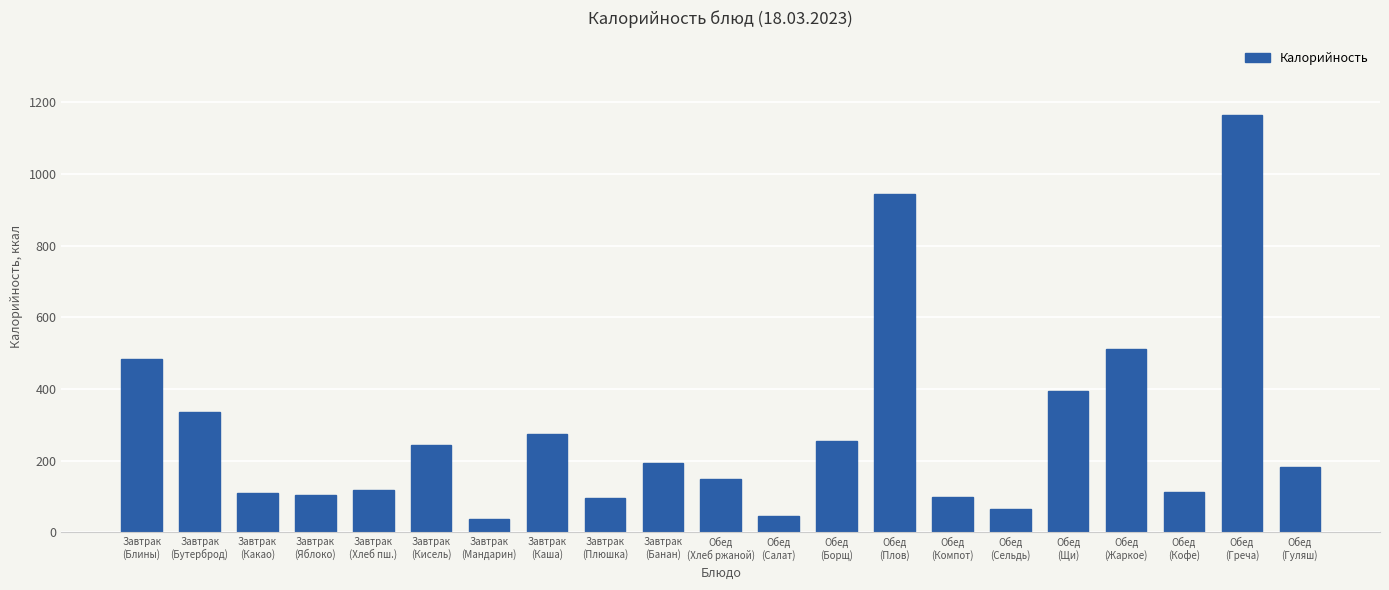

Does the chart contain any negative values?

No